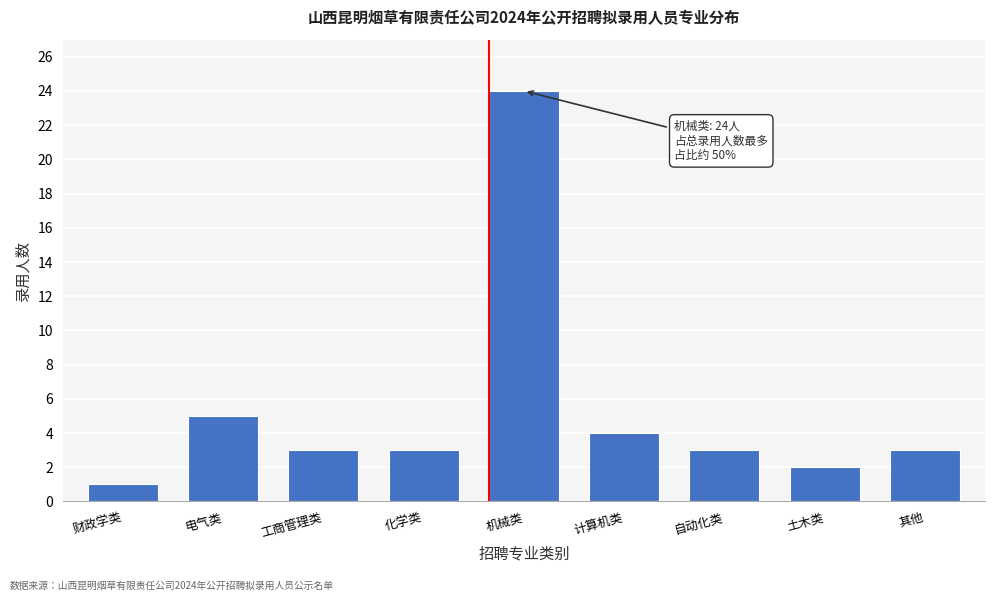

Reading right to left, what are all the values shown in this chart?

其他=3	土木类=2	自动化类=3	计算机类=4	机械类=24	化学类=3	工商管理类=3	电气类=5	财政学类=1